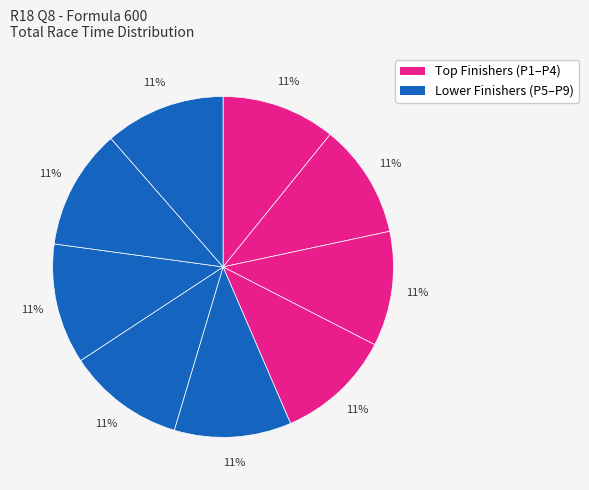

Count the number of slices in the pie.

9